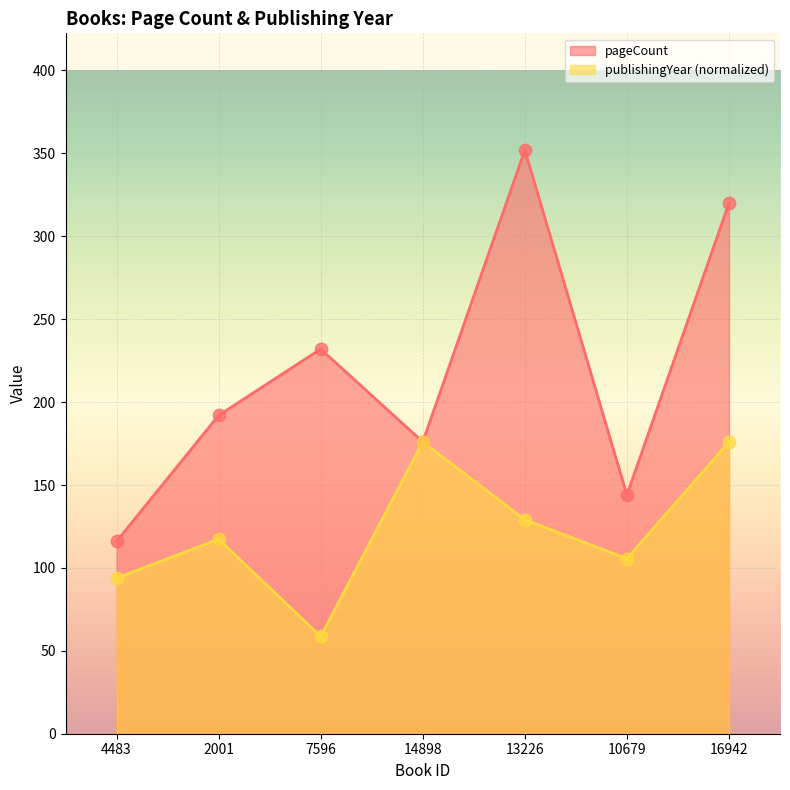

Is the value of pageCount at 2001 greater than the value of publishingYear at 4483?

Yes